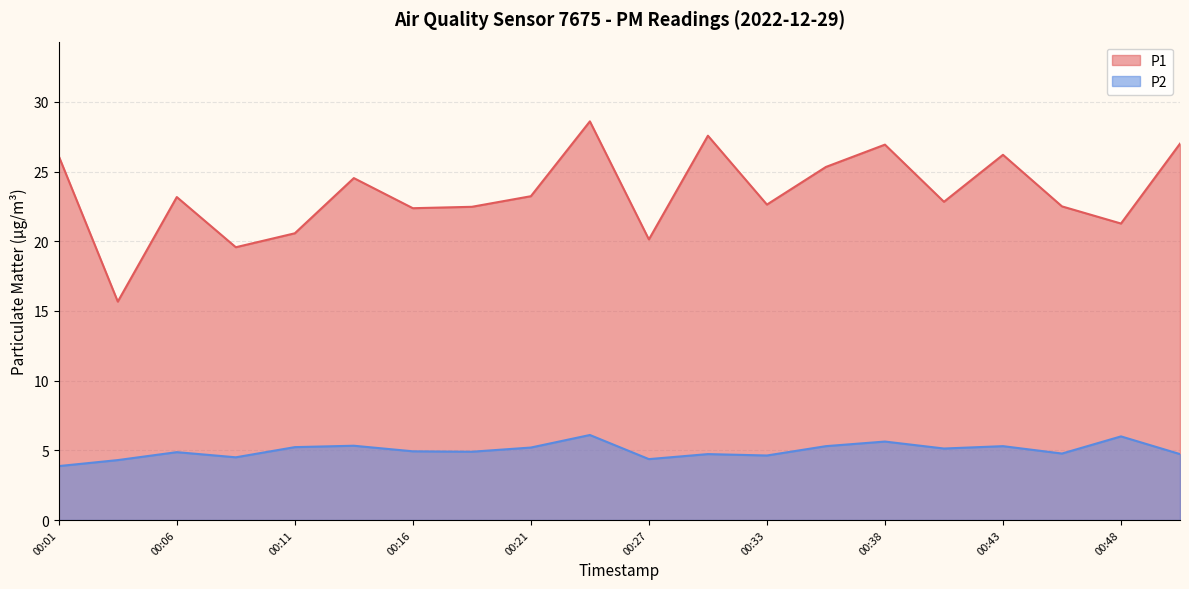

At which category is the sum across all series the highest?

00:24